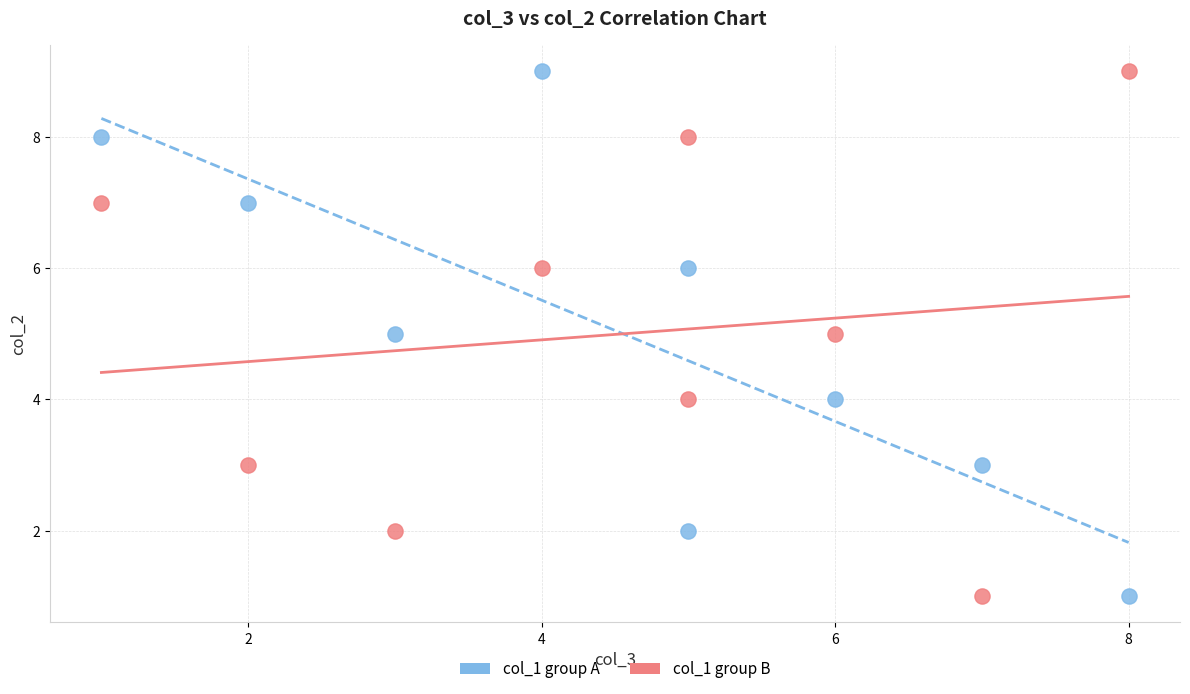

Across all data points, what is the range of X values (max minus min)?

7